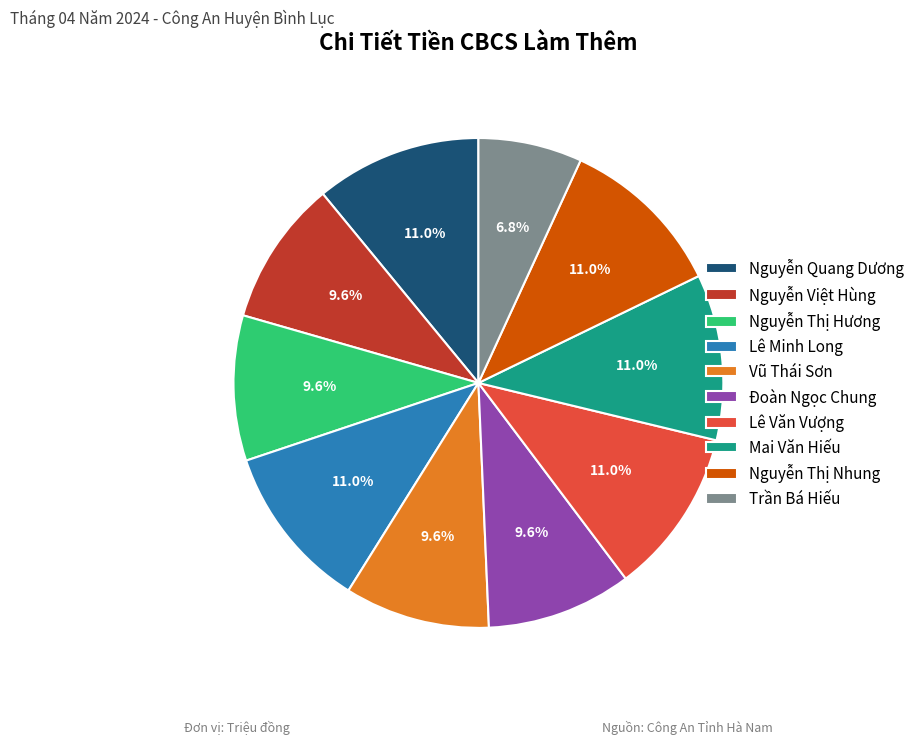

To the nearest percent, what is the difference between the largest and smallest slice percentages?

4%